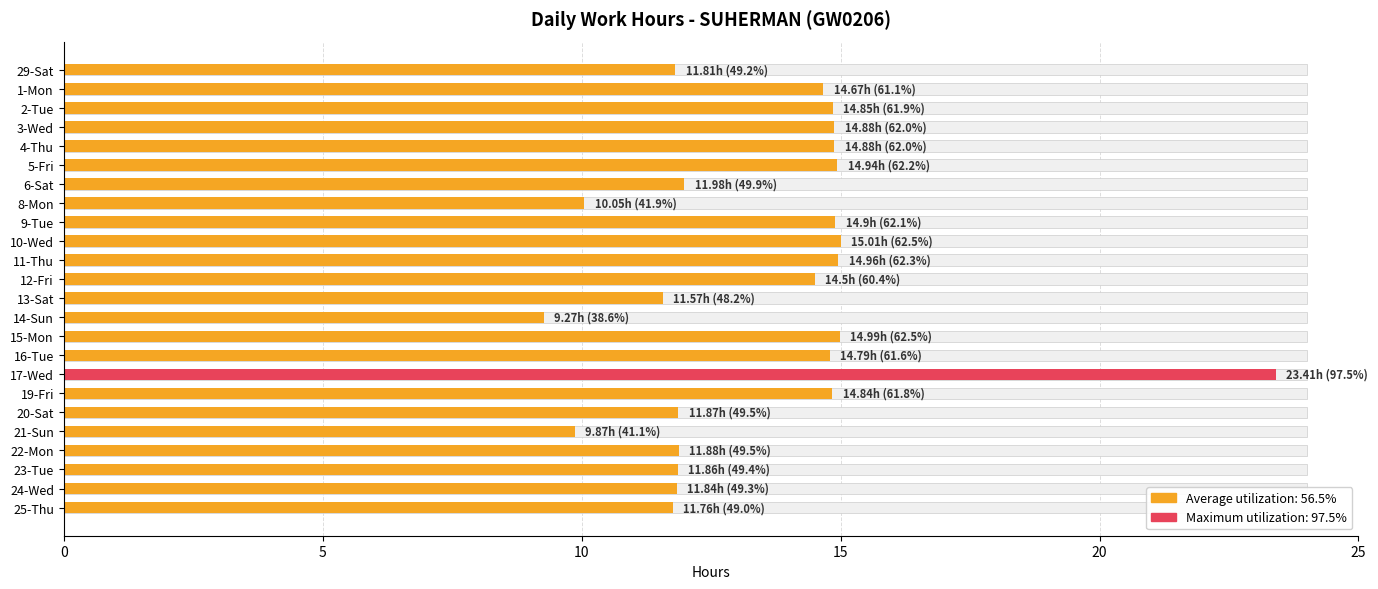

How many data points does each series have?

24